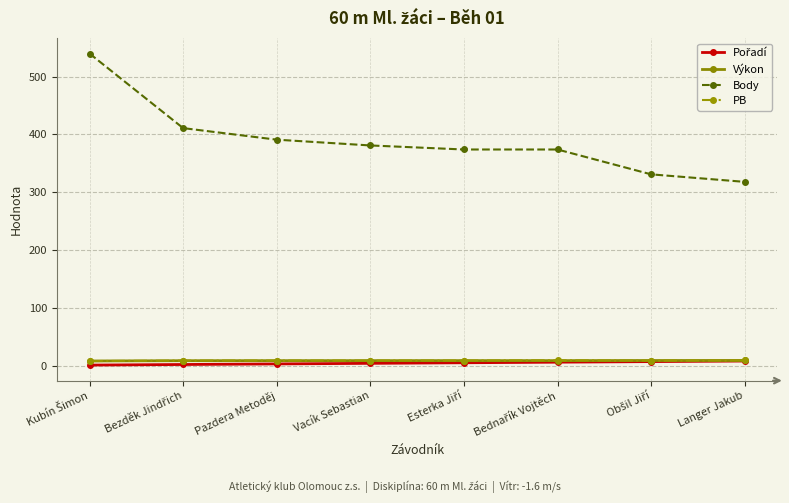

Which series has the largest range (max minus min)?

Body